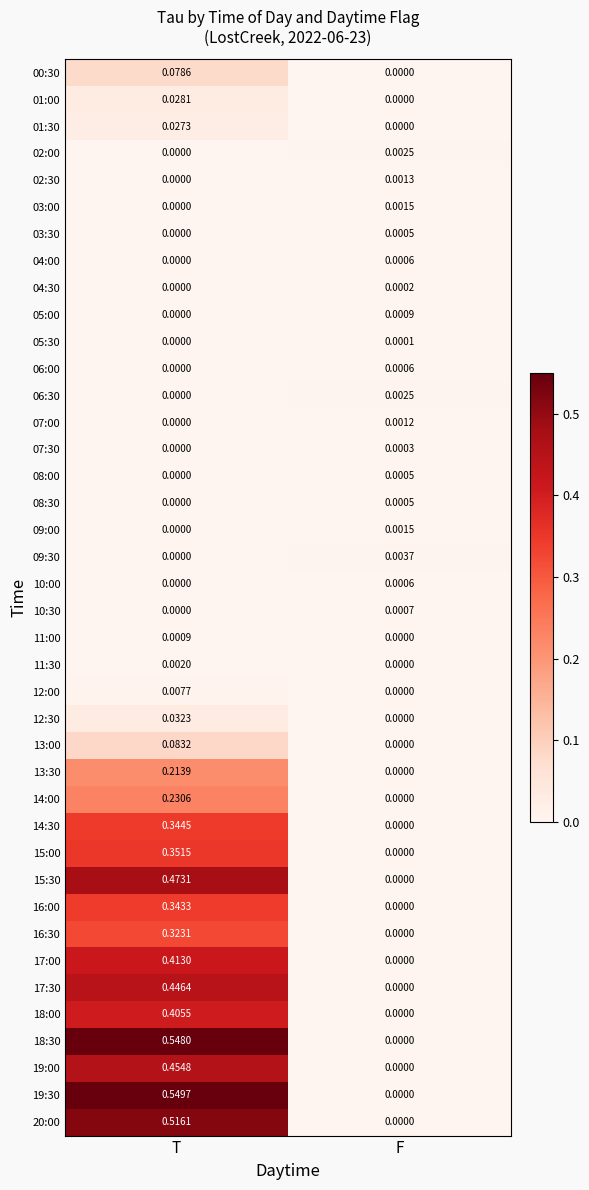

Rank the categories by 11:30 value from highest to lowest.

T, F